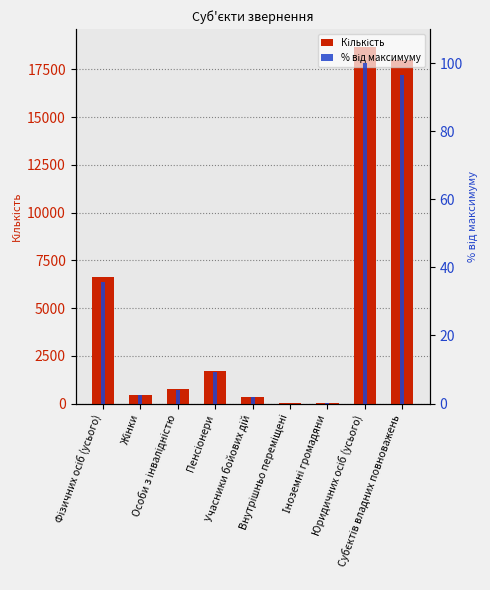

What position from the right is Пенсіонери?

6